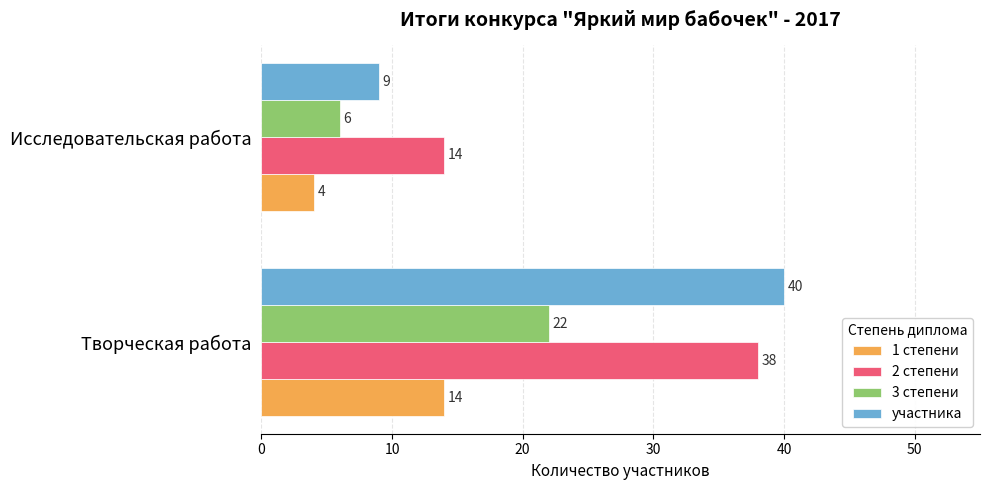

At which category is the sum across all series the highest?

Творческая работа